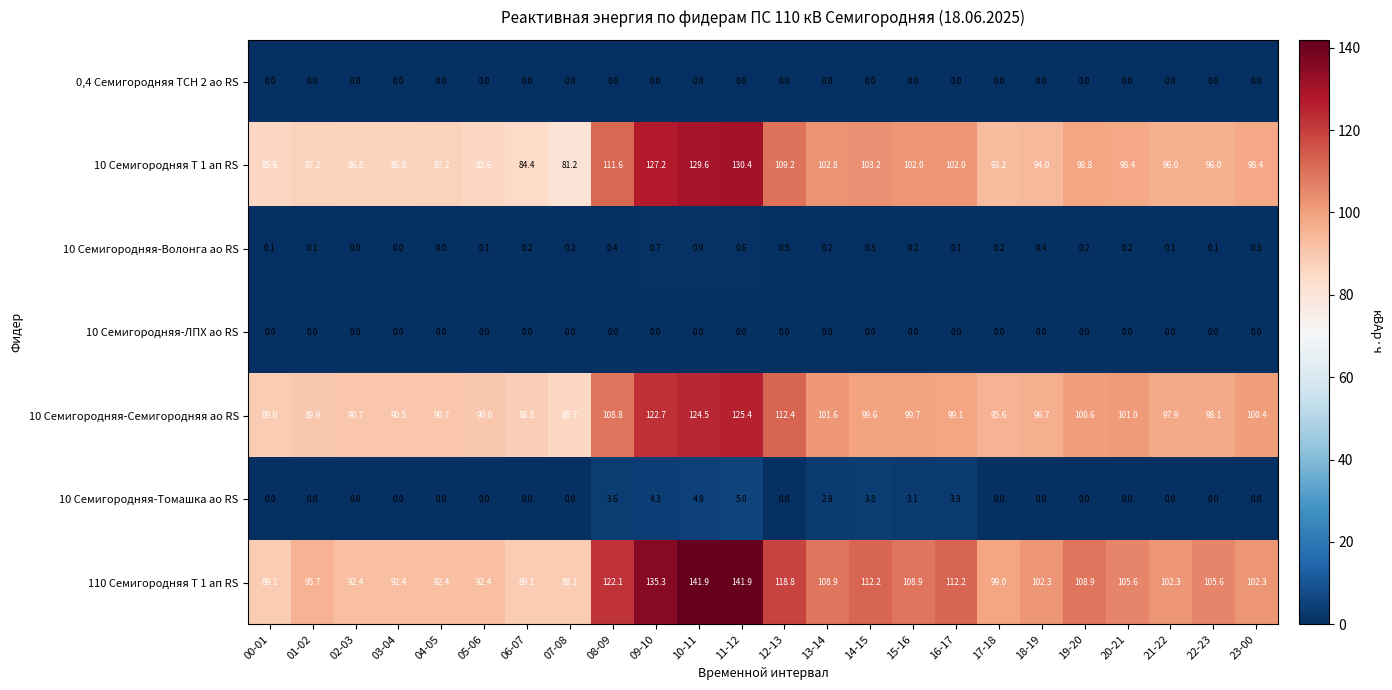

Which series changed the most between 09-10 and 17-18?

110 Семигородняя Т 1 ап RS